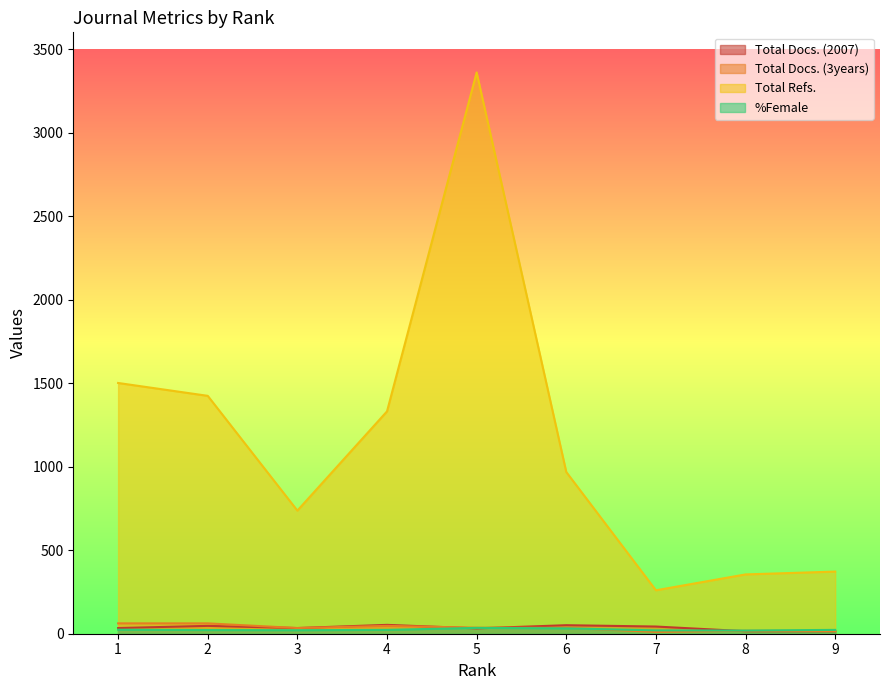

Which has a higher value, 3 or 9?

3